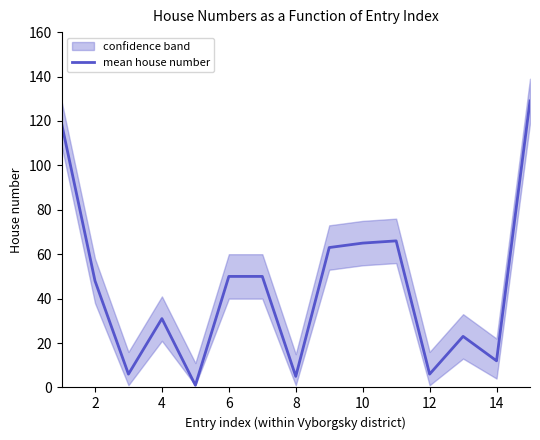

How many data points are less than 48?

7